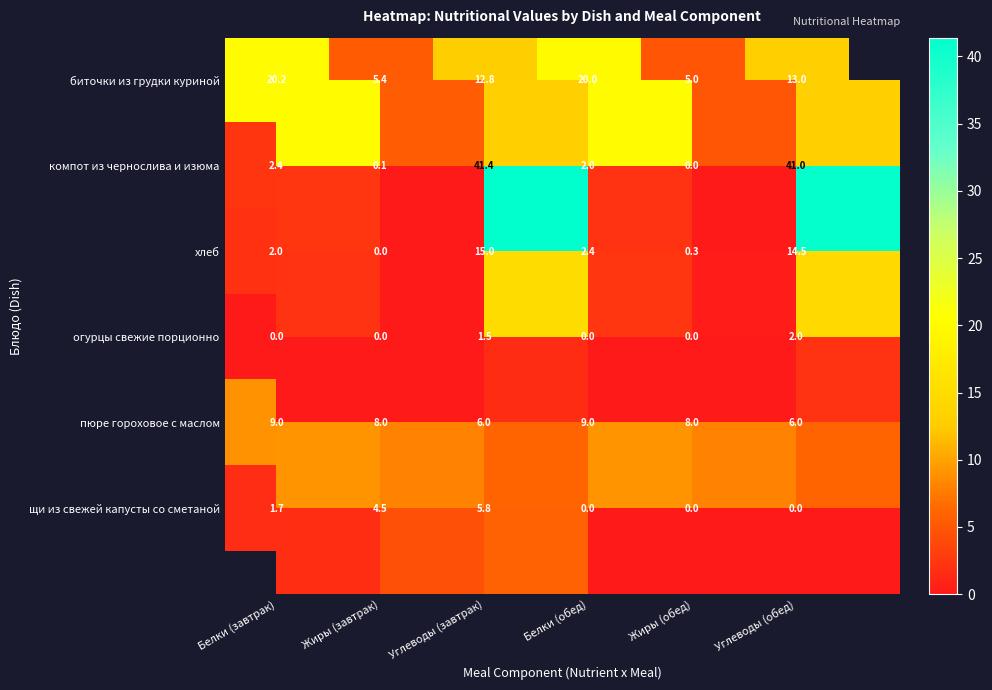

Which category has the highest value across all series?

Углеводы (завтрак)